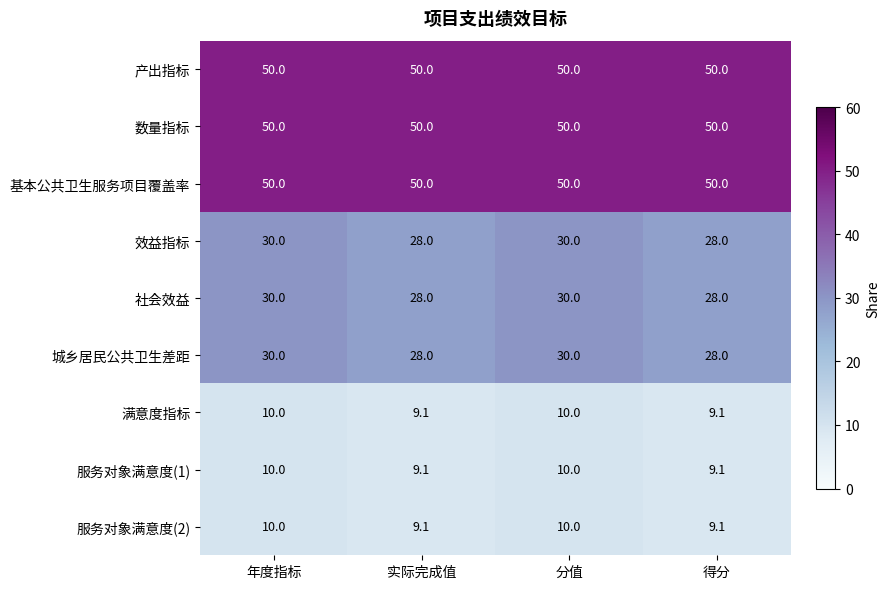

What is the spread (max minus min) of values at 分值?

40.0